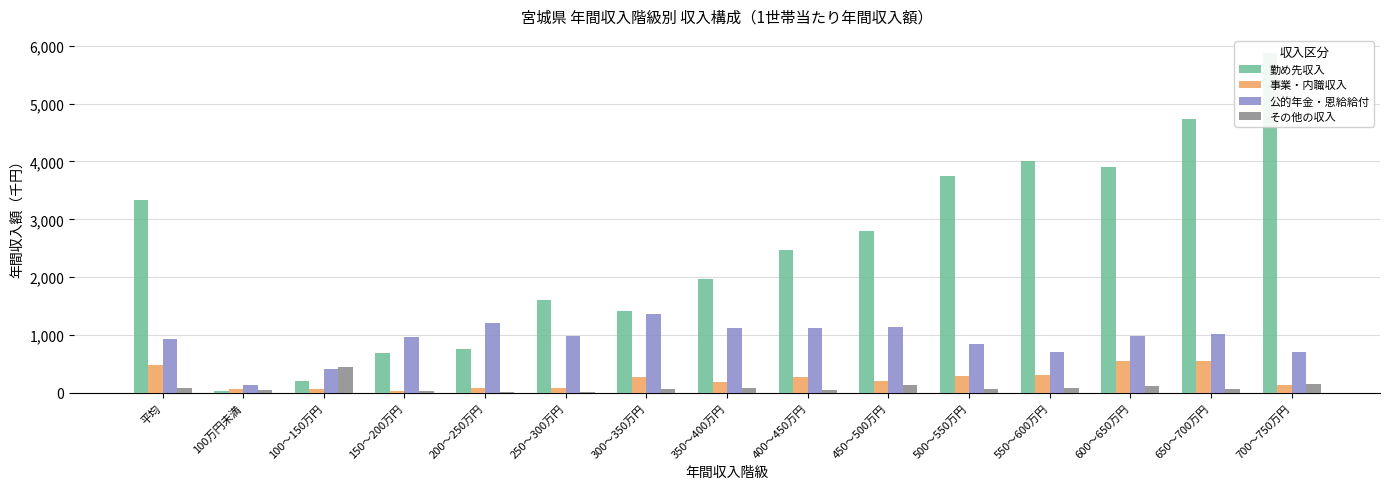

Which has a higher value, 100～150万円 or 550～600万円?

550～600万円